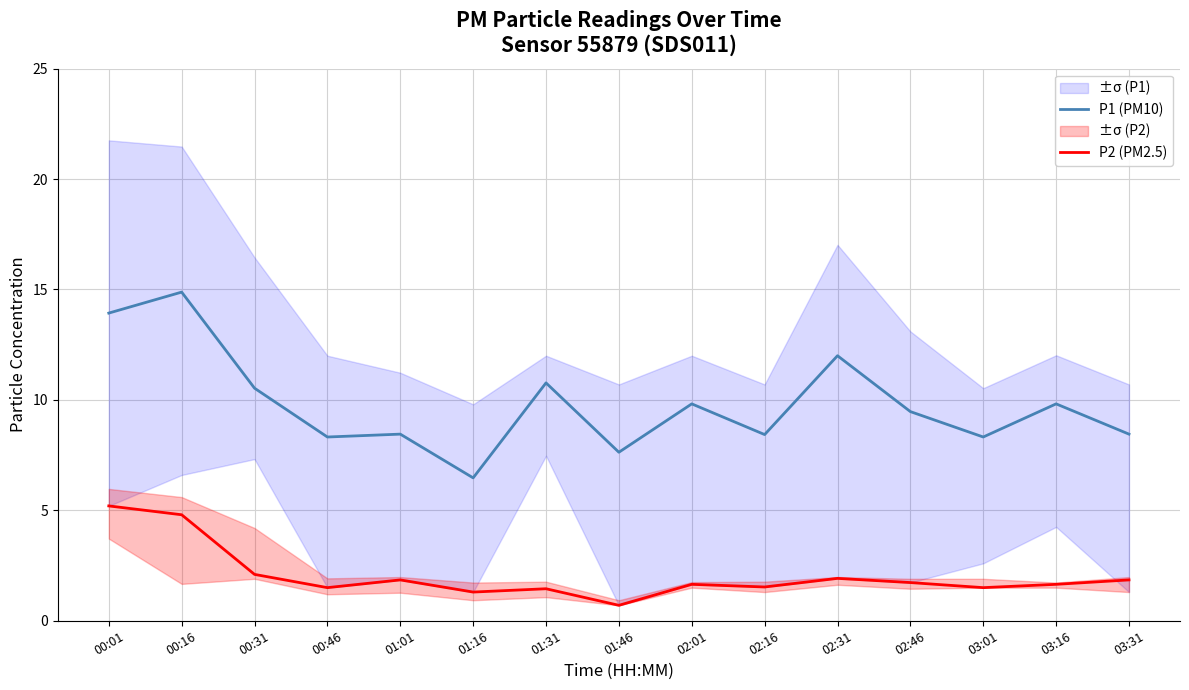

What is the label of the 7th point from the right?

02:01